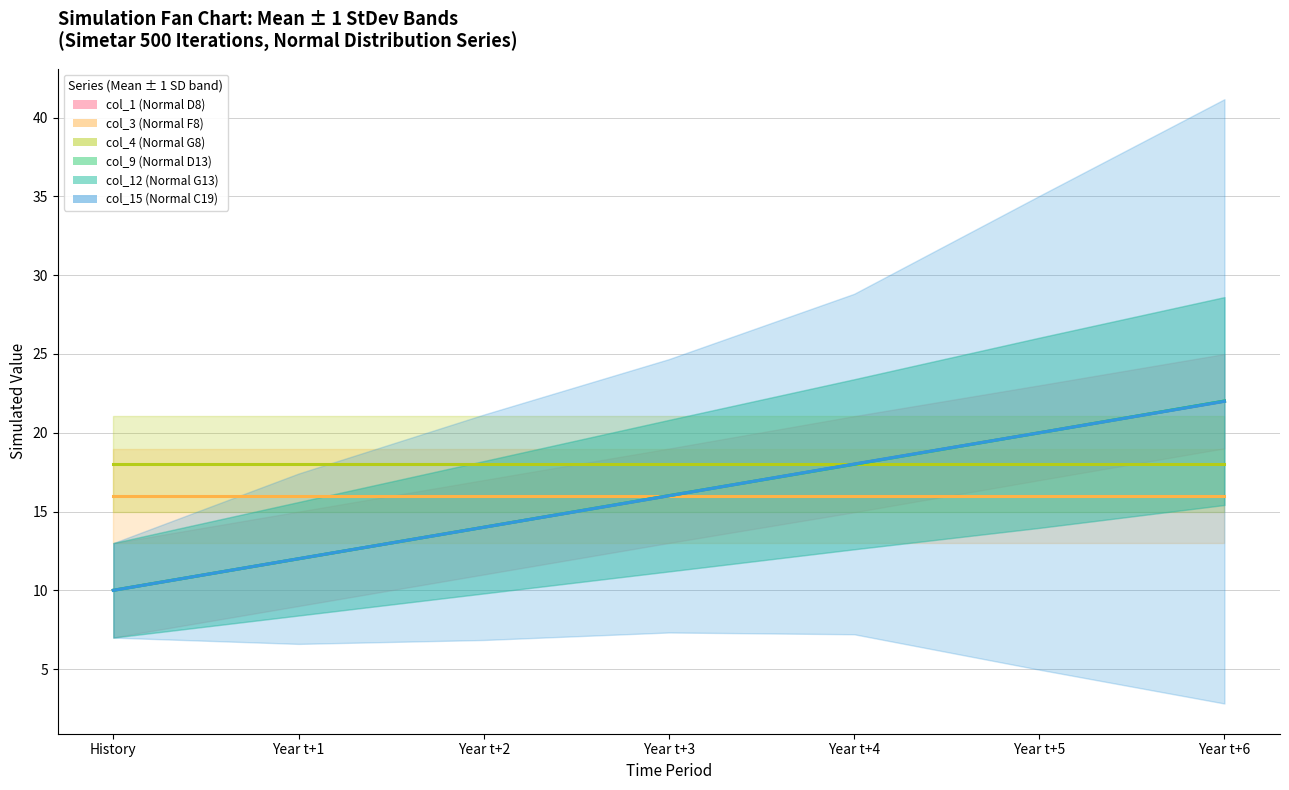

Is it true that col_12 (Normal G13) equals 24.0 at Year t+4?

False